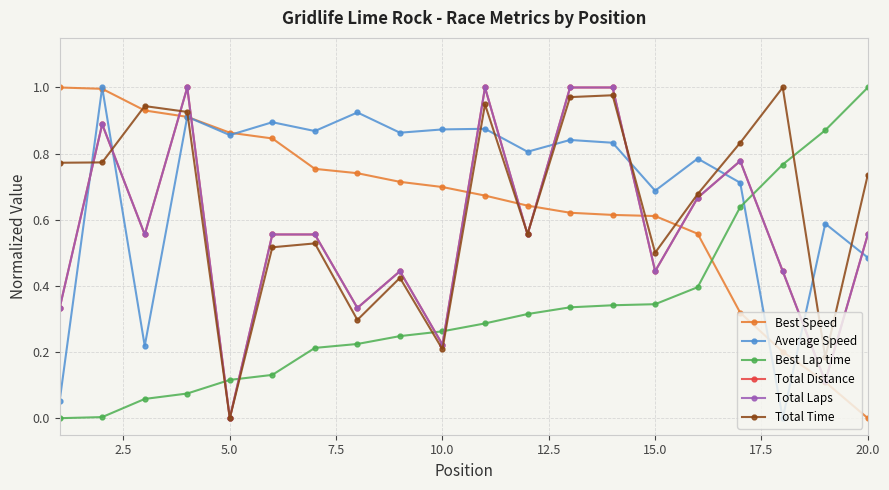

Does the chart have visible grid lines?

Yes